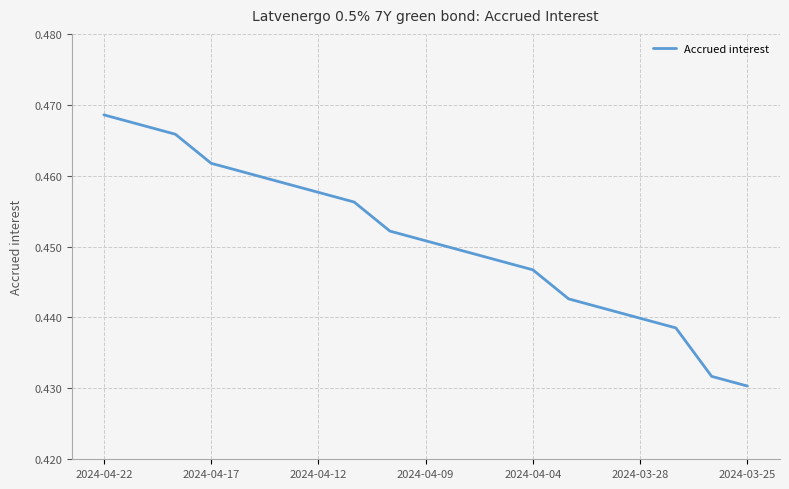

Is this an area chart (filled region under the line)?

No